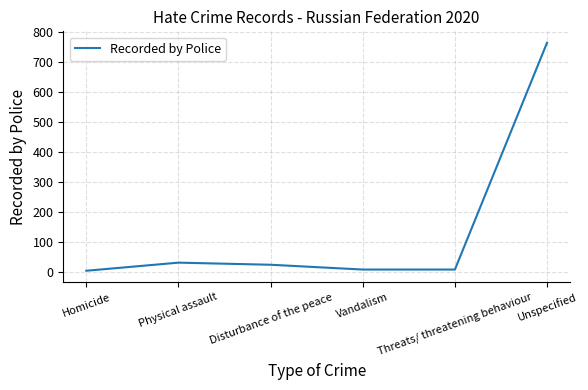

Is this an area chart (filled region under the line)?

No